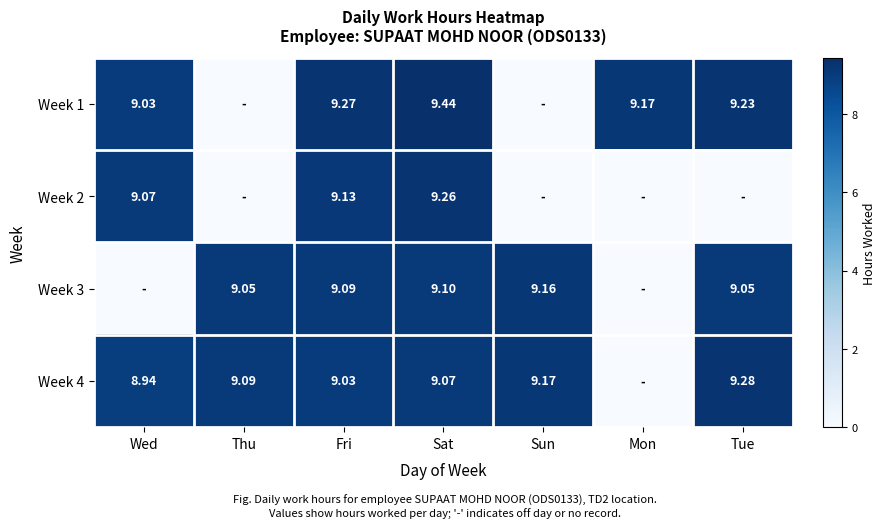

What is the difference between the highest and lowest values at Sat?

0.4